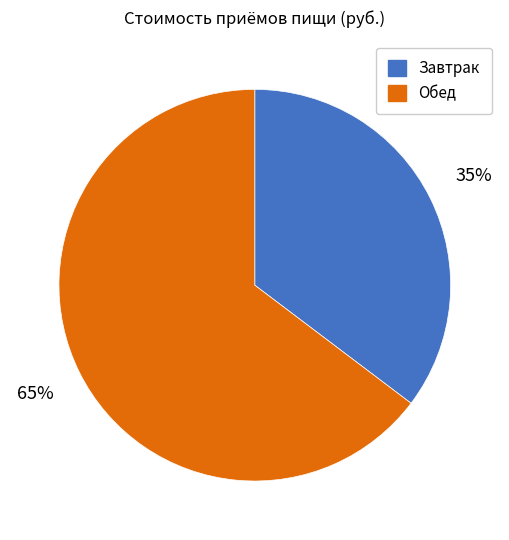

How many slices are in this pie chart?

2